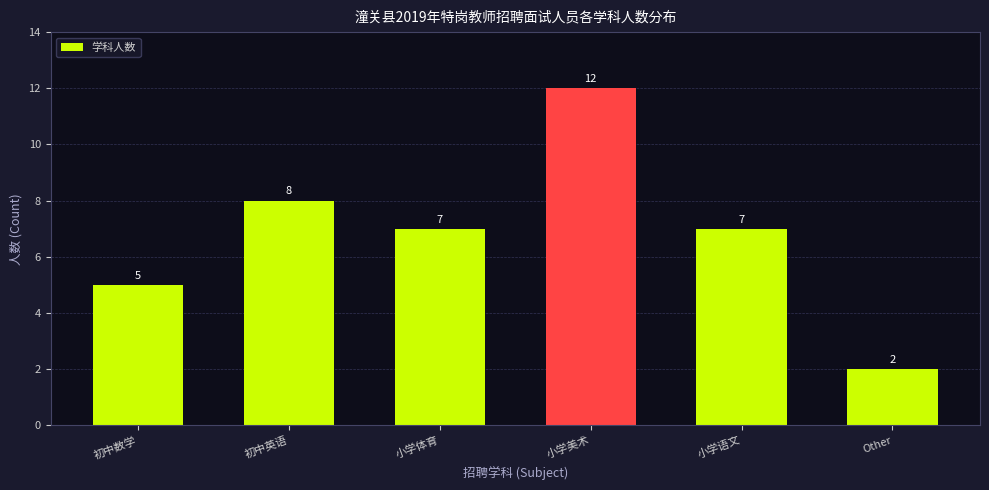

Reading left to right, what are all the values shown in this chart?

初中数学=5	初中英语=8	小学体育=7	小学美术=12	小学语文=7	Other=2